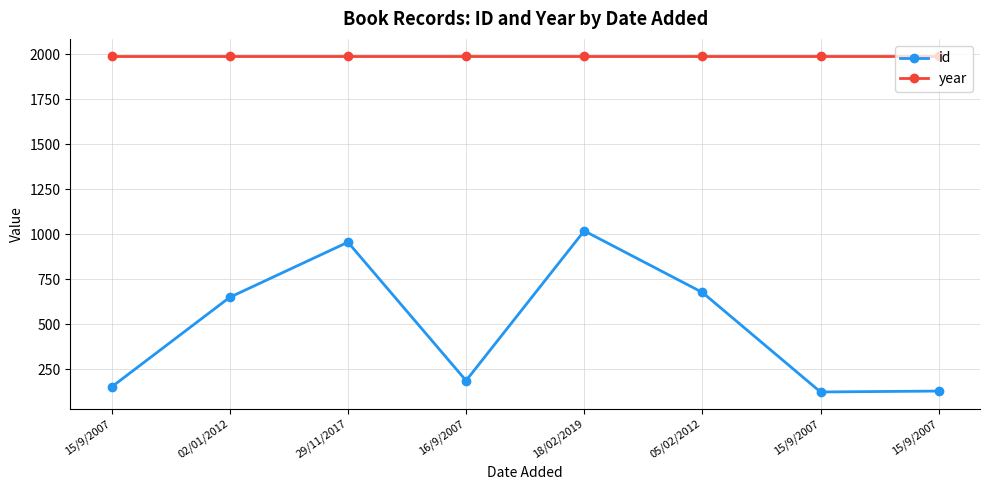

What are all the series names shown in the legend?

id, year